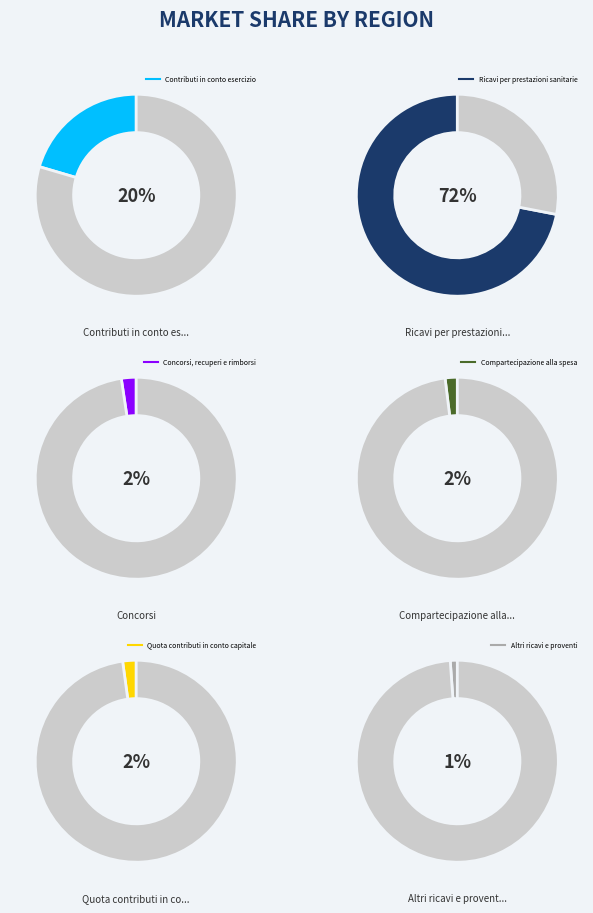

What percentage is the Concorsi, recuperi e rimborsi slice, to the nearest percent?

2%